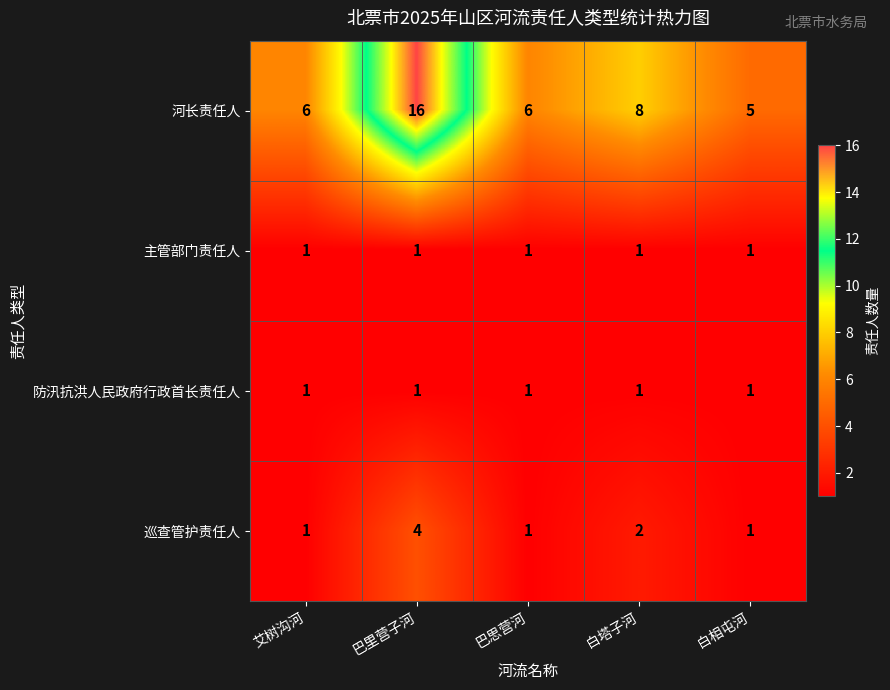

Is the value of 防汛抗洪人民政府行政首长责任人 at 白塔子河 greater than the value of 河长责任人 at 巴思营河?

No